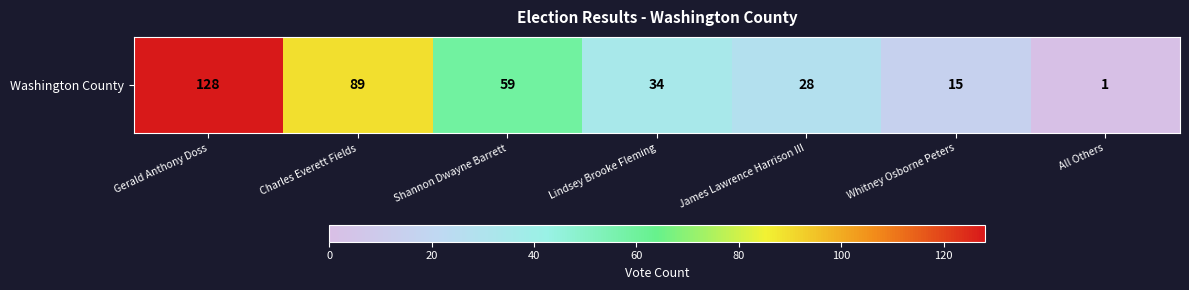

What is the maximum value shown in the chart?

128